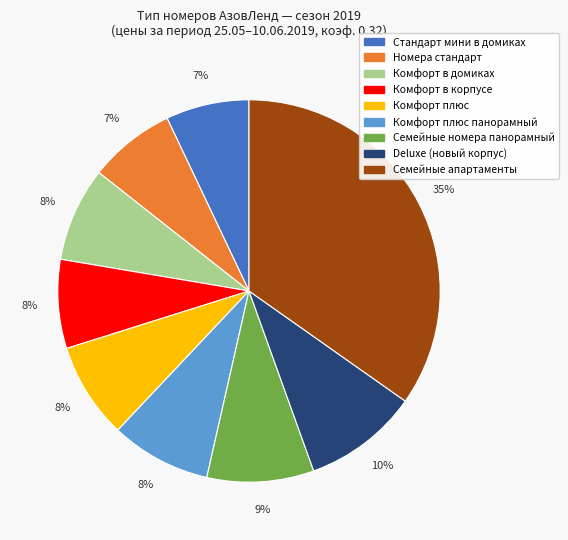

To the nearest percent, what is the average slice percentage?

11%